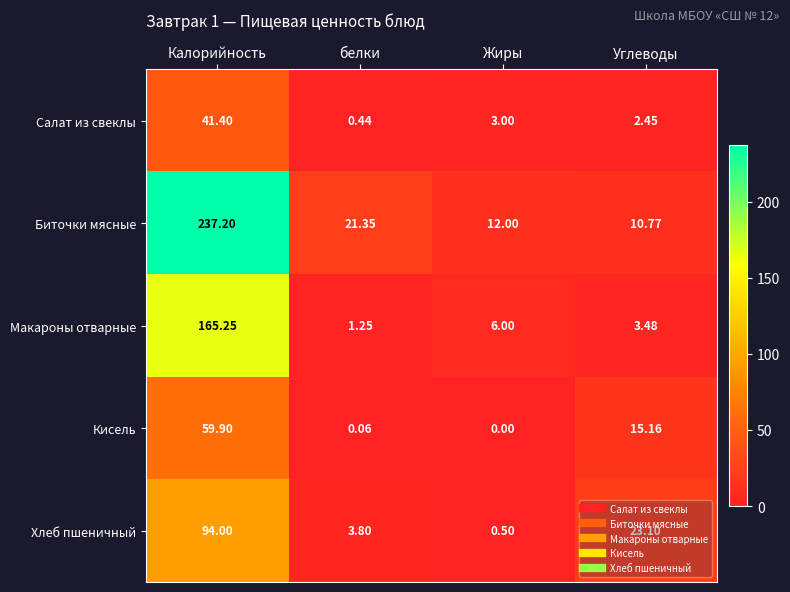

How many distinct data groups are displayed?

5